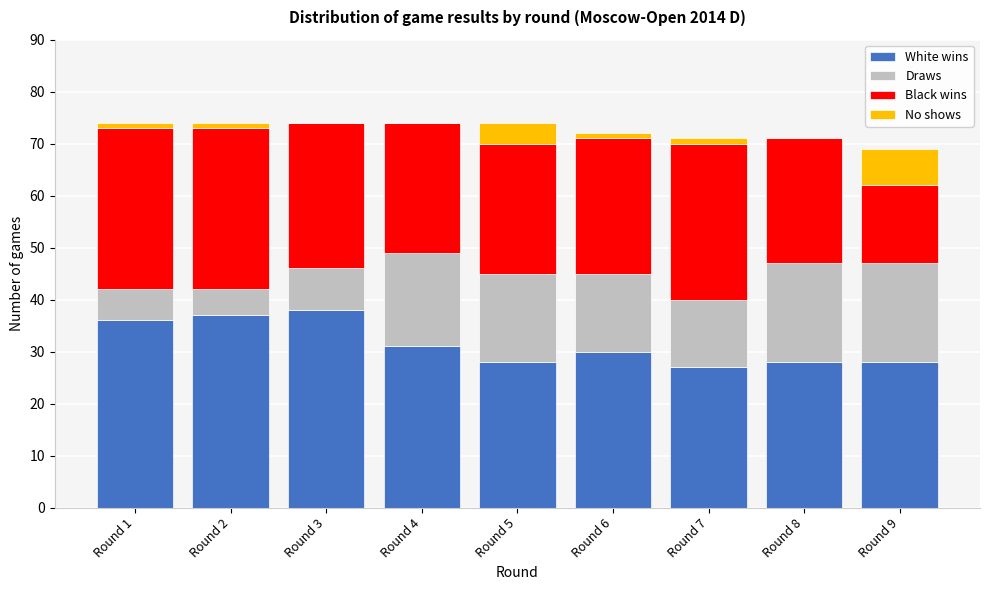

What is the total value across all series at Round 9?

69